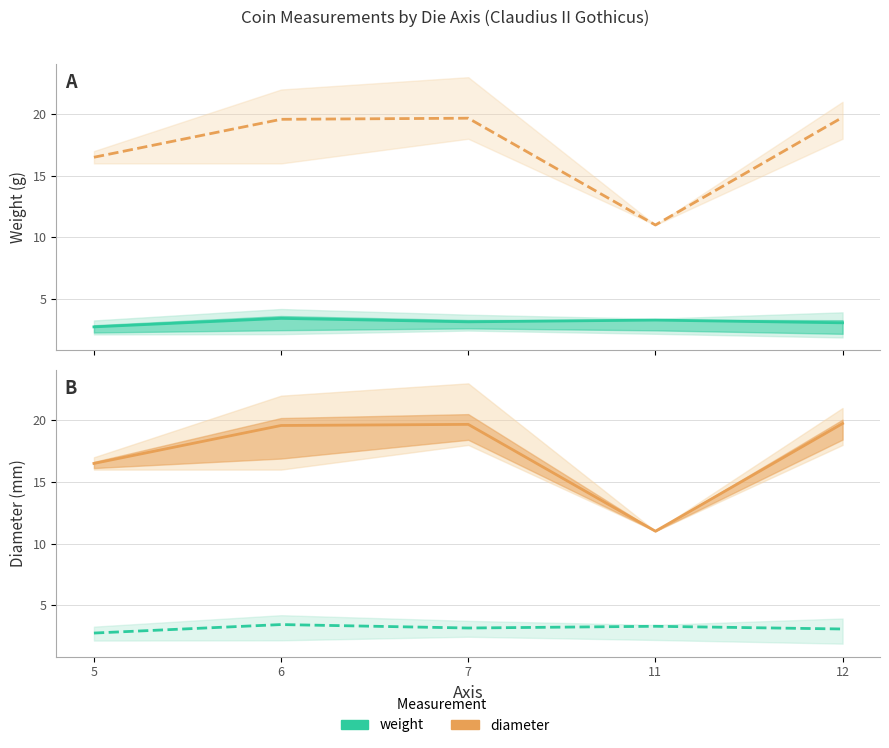

Reading left to right, list all the values displayed in this chart.

weight: 5=2.7	6=3.4	7=3.1	11=3.3	12=3.1
diameter: 5=16.5	6=19.6	7=19.7	11=11.0	12=19.7